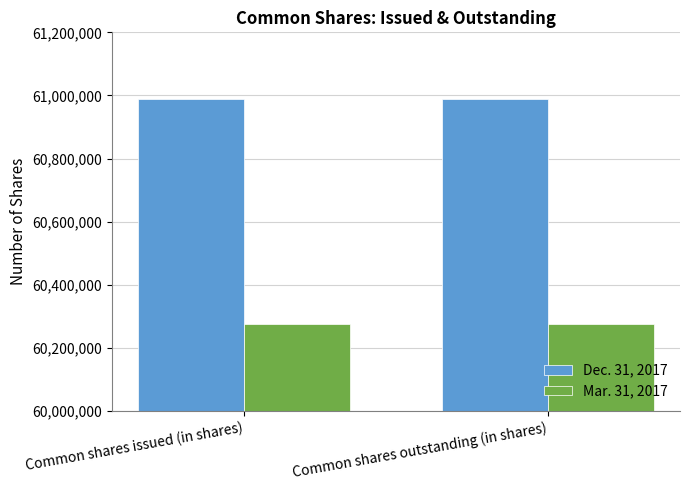

List the series in order of their peak value, highest first.

Dec. 31, 2017, Mar. 31, 2017